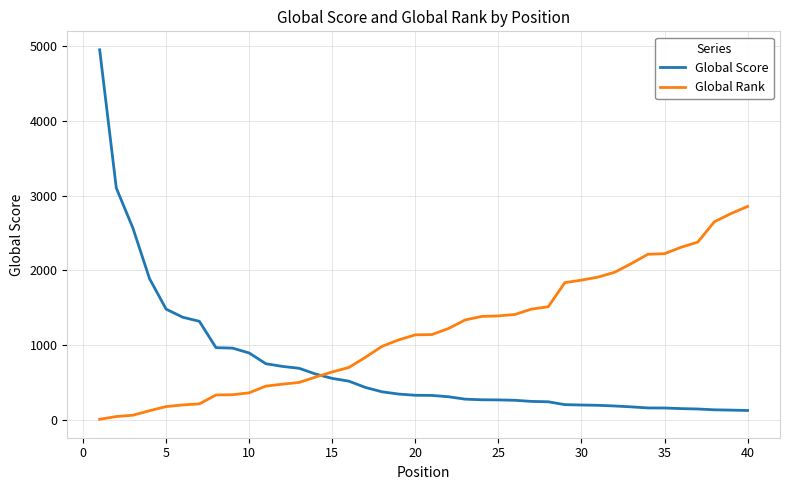

Which series has the widest spread of values?

Global Score